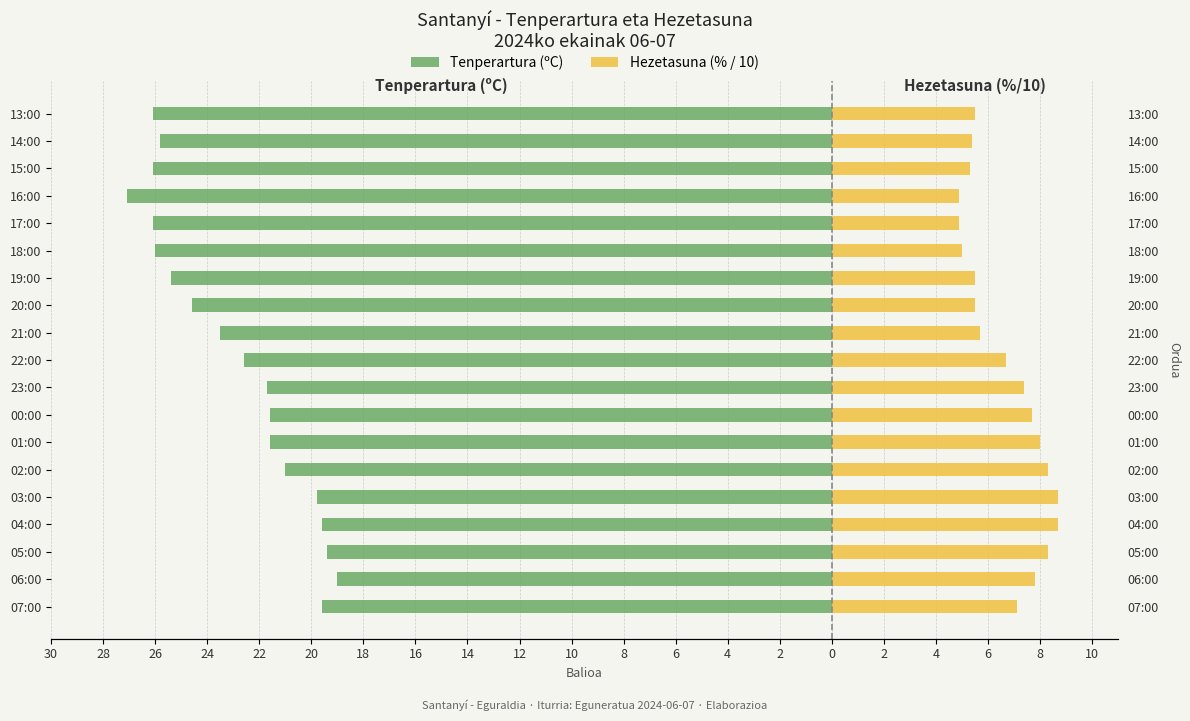

The value of Tenperartura (ºC) at 23:00 is -13.2. True or false?

False